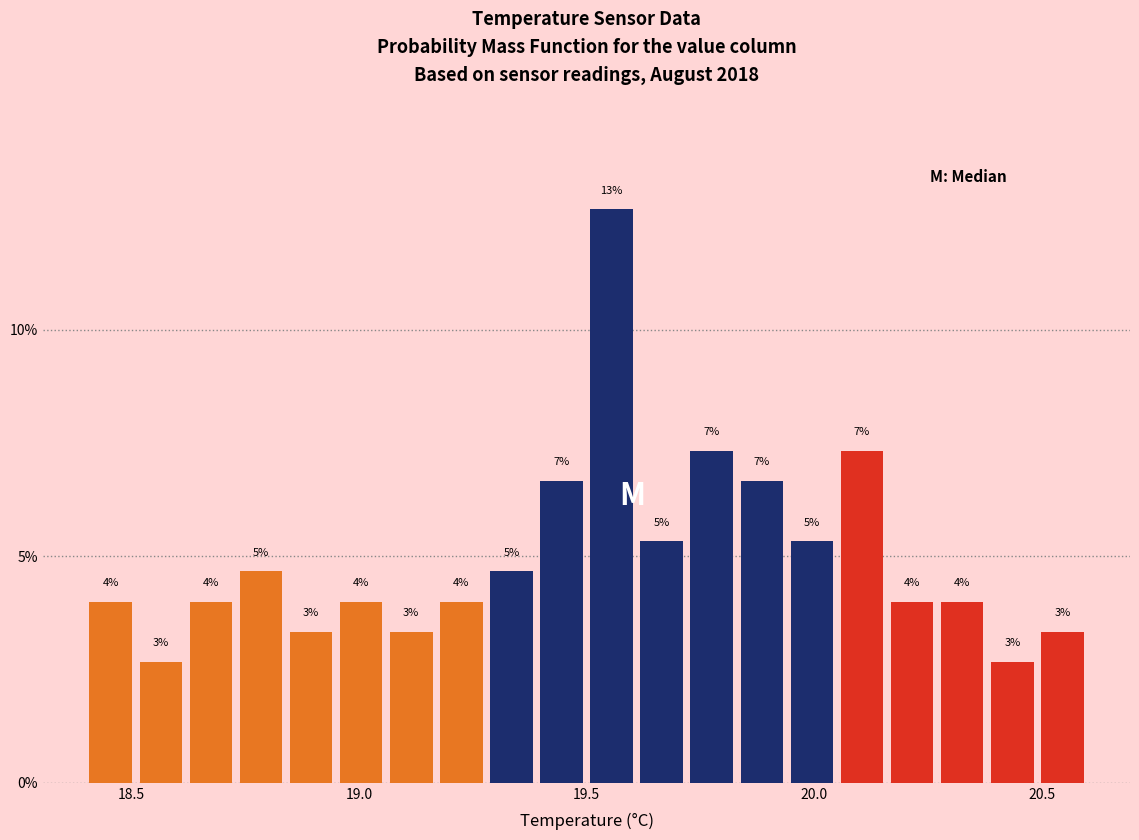

Around what value on the x-axis is the tallest bar? Give the approximate position of its centre, as read against the axis.

19.55